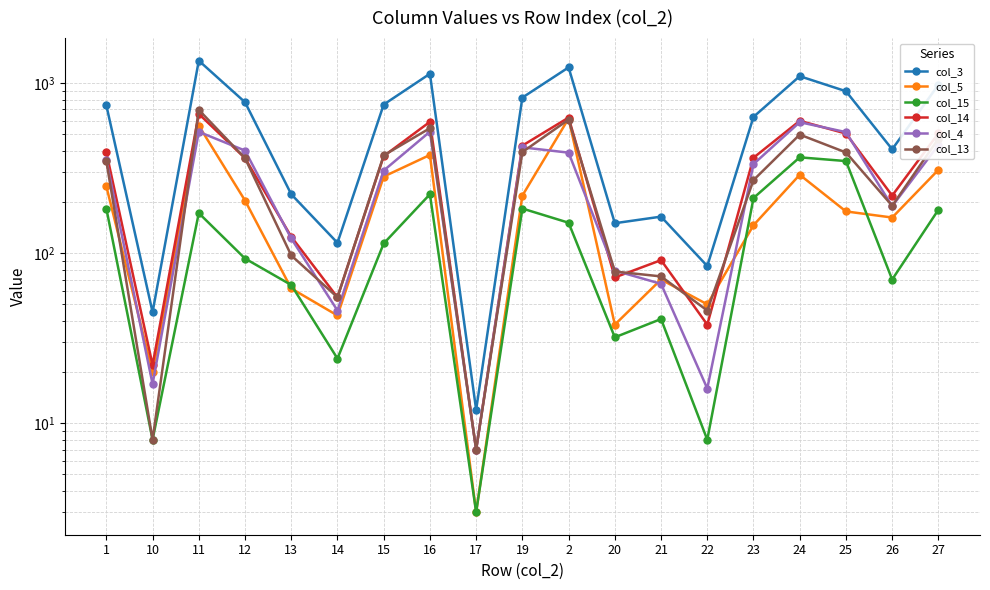

At which label does col_3 first exceed 740?

11